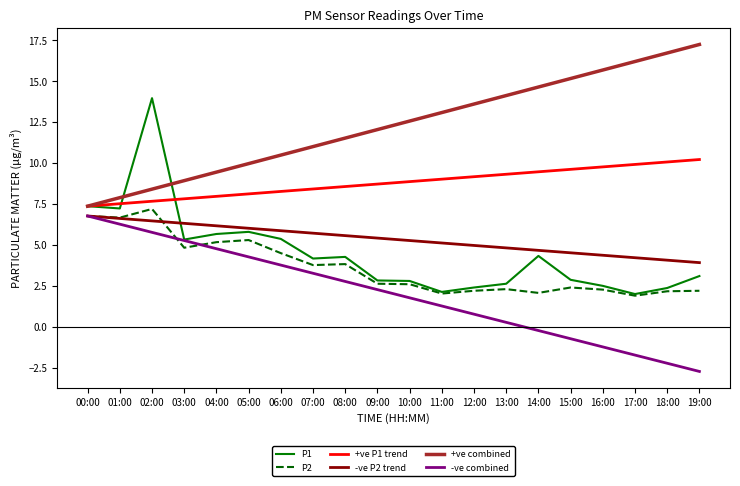

How many distinct data groups are displayed?

6